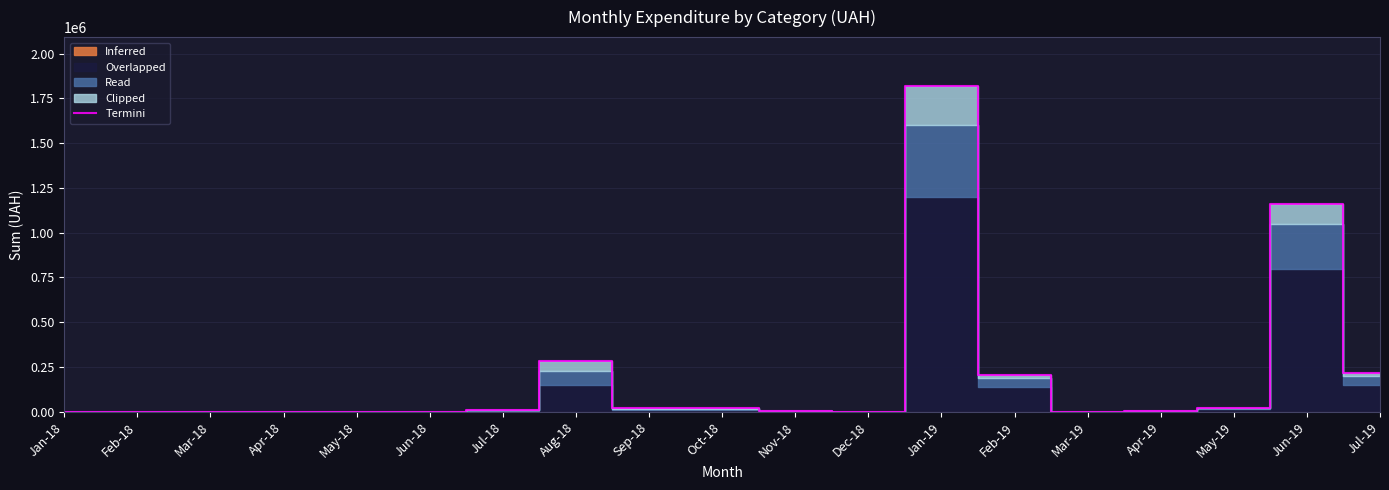

Reading left to right, transcribe all the data shown in this chart.

0.0	0.0	0.0	0.0	0.0	0.0	10034.0	281207.1	18798.8	19569.8	2961.5	0.0	1818973.5	207702.8	1617.8	2730.0	20503.2	1161607.4	216671.1